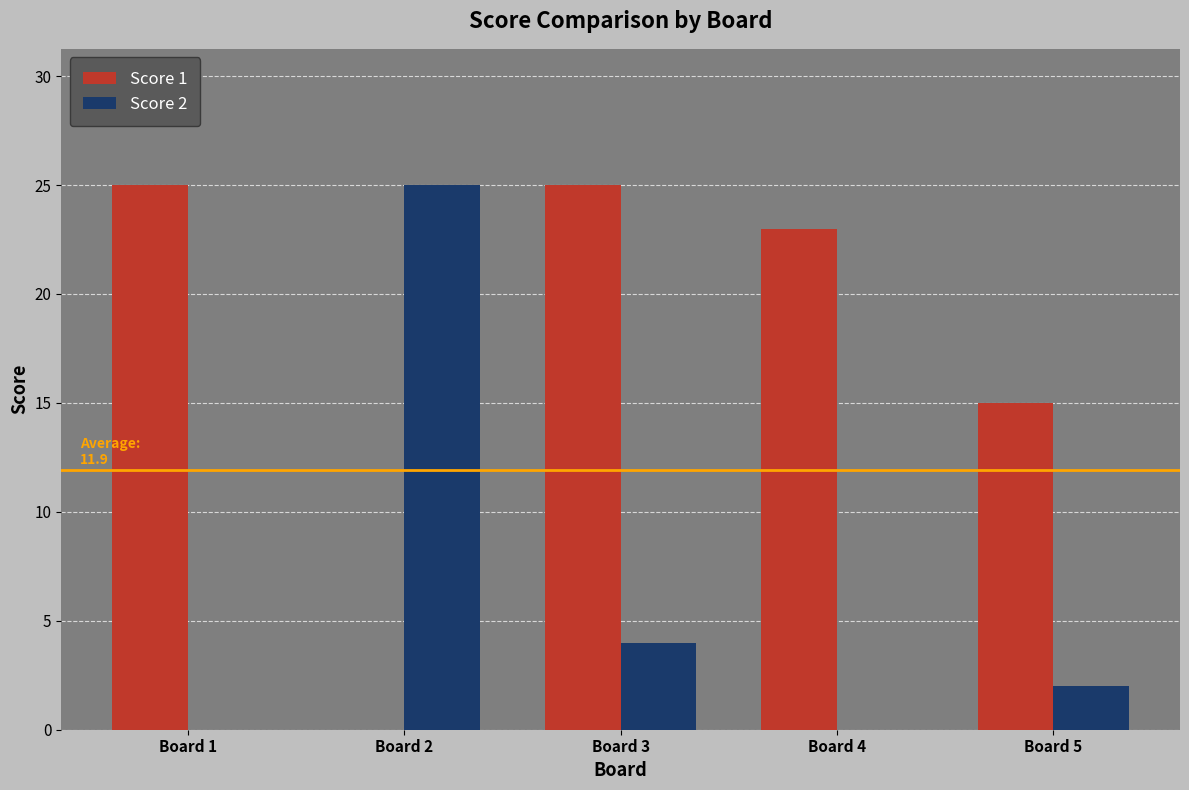

Are the bars grouped side by side (vs. stacked)?

Yes